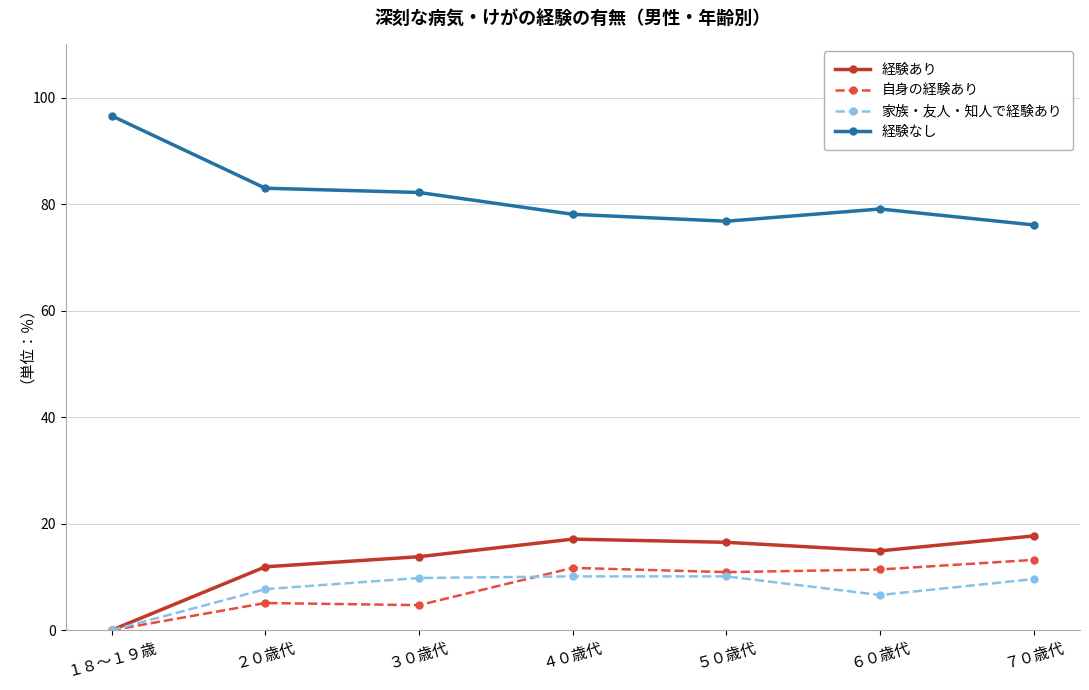

What position from the right is ２０歳代?

6